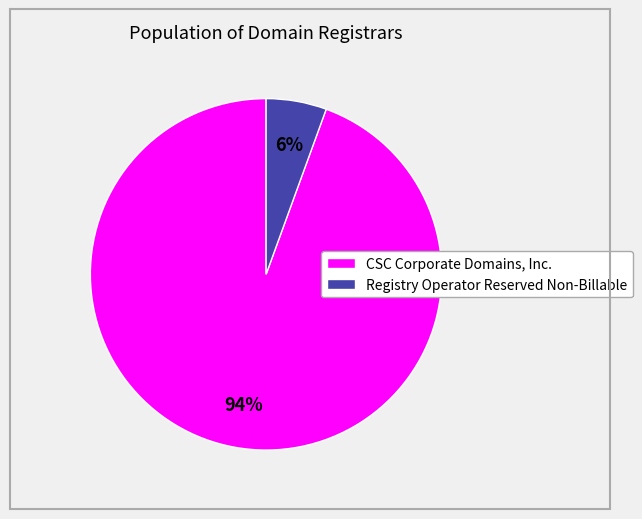

Is the sum of Registry Operator Reserved Non-Billable and CSC Corporate Domains, Inc. greater than half?

Yes